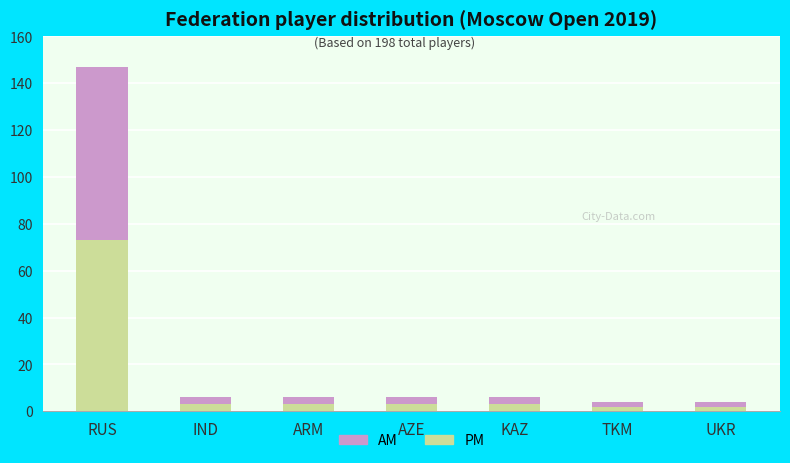

What is the approximate value of PM at RUS?

73